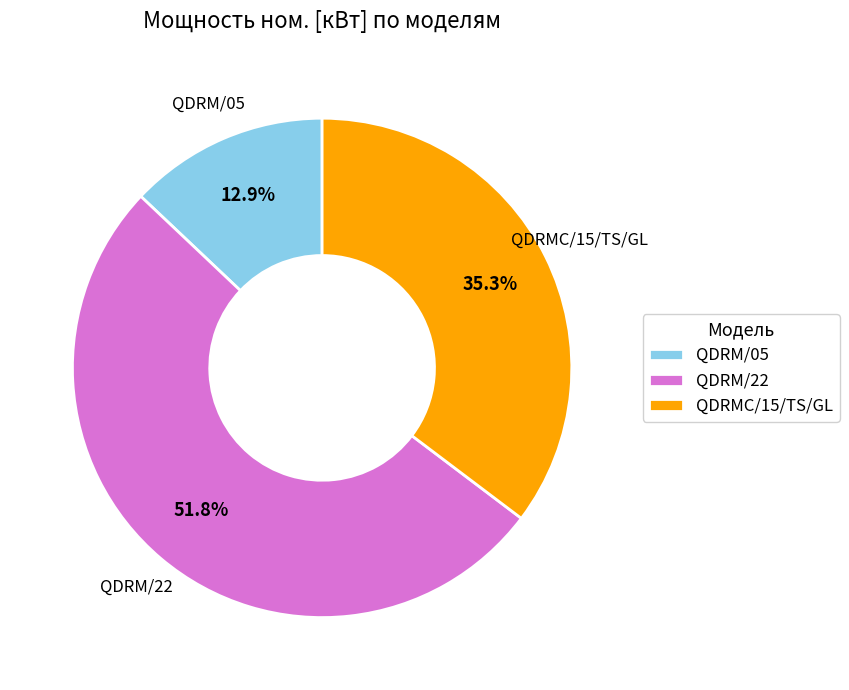

Which slice is the largest?

QDRM/22